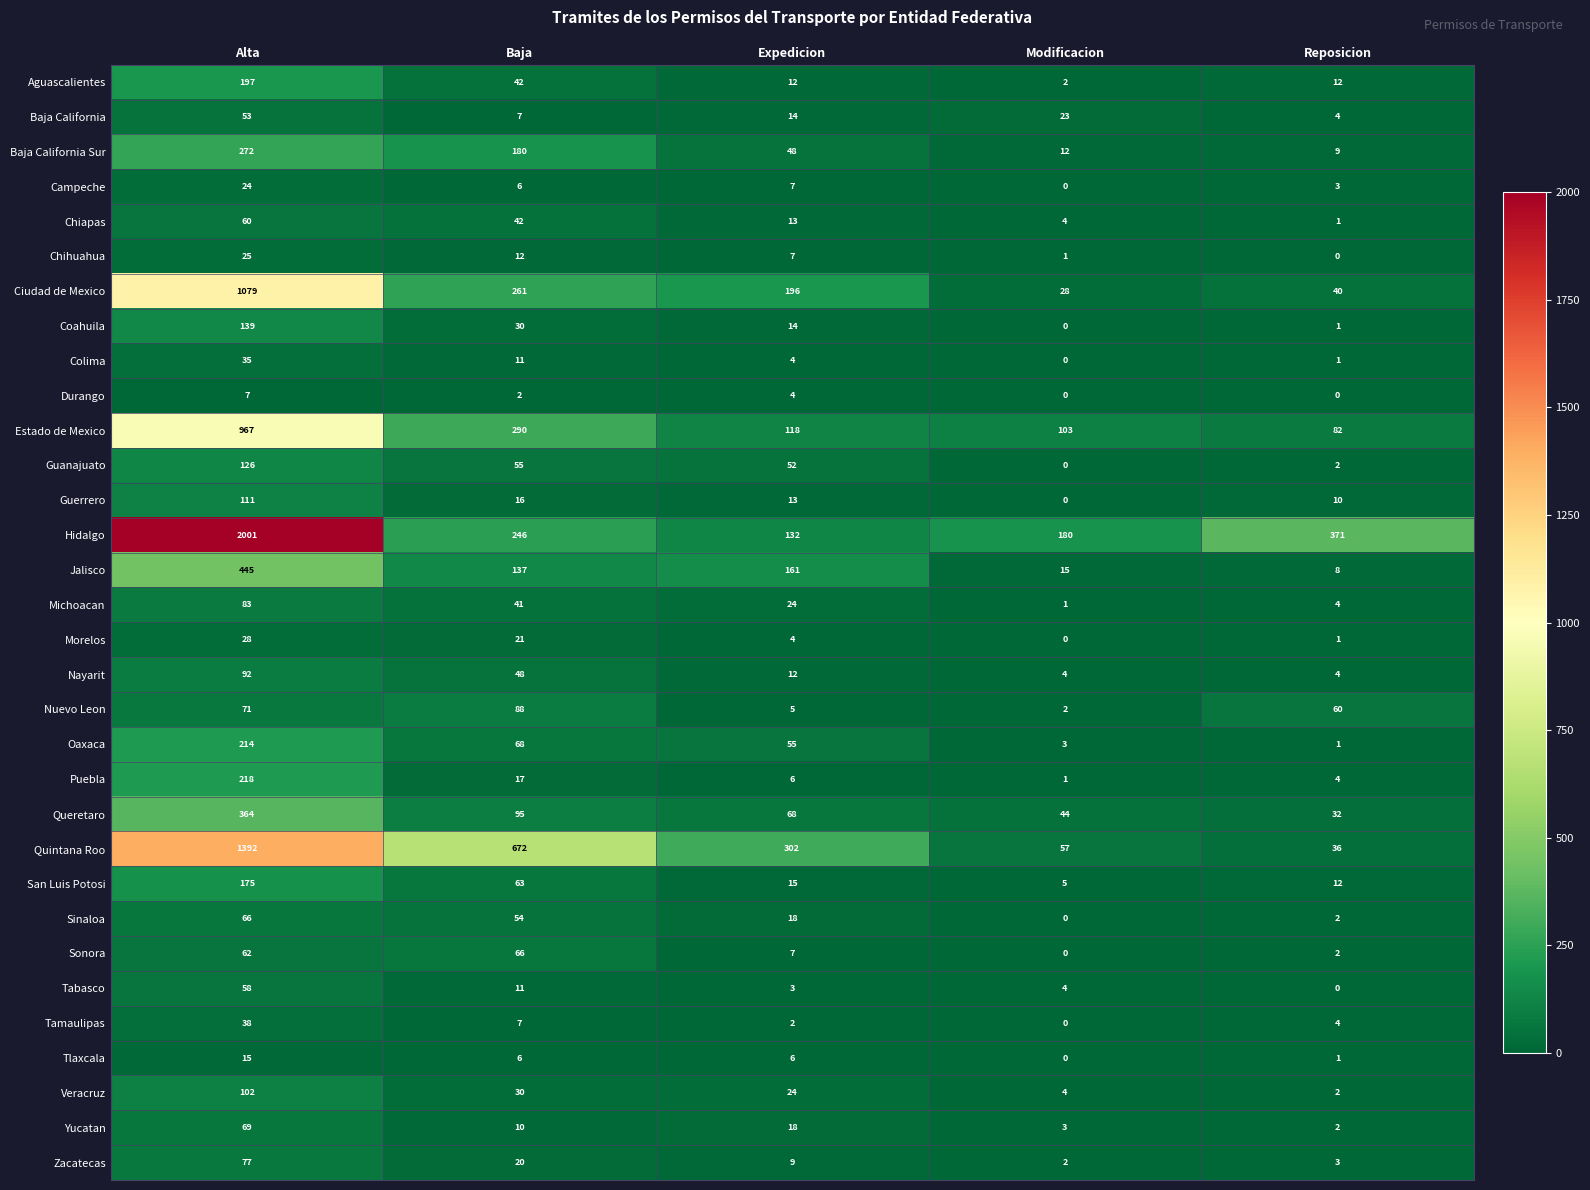

At which label does Guerrero first exceed 13?

Alta